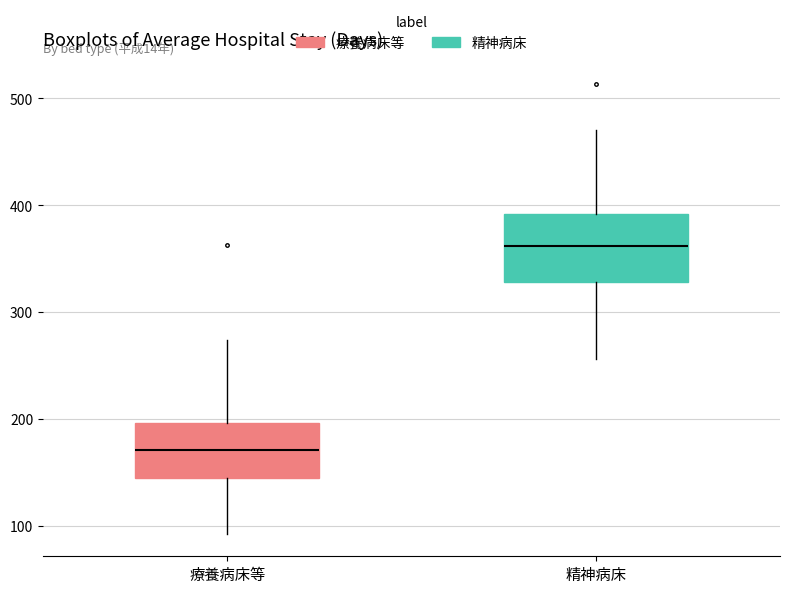

Reading left to right, read every box against the y-axis: the position of its median line, the range the box covers, and the ends of its whiskers. The values are not printed on the chart, so give them approximately, as read against the axis.

療養病床等: median 170, box 140 to 200, whiskers 90 to 270
精神病床: median 360, box 330 to 390, whiskers 260 to 470